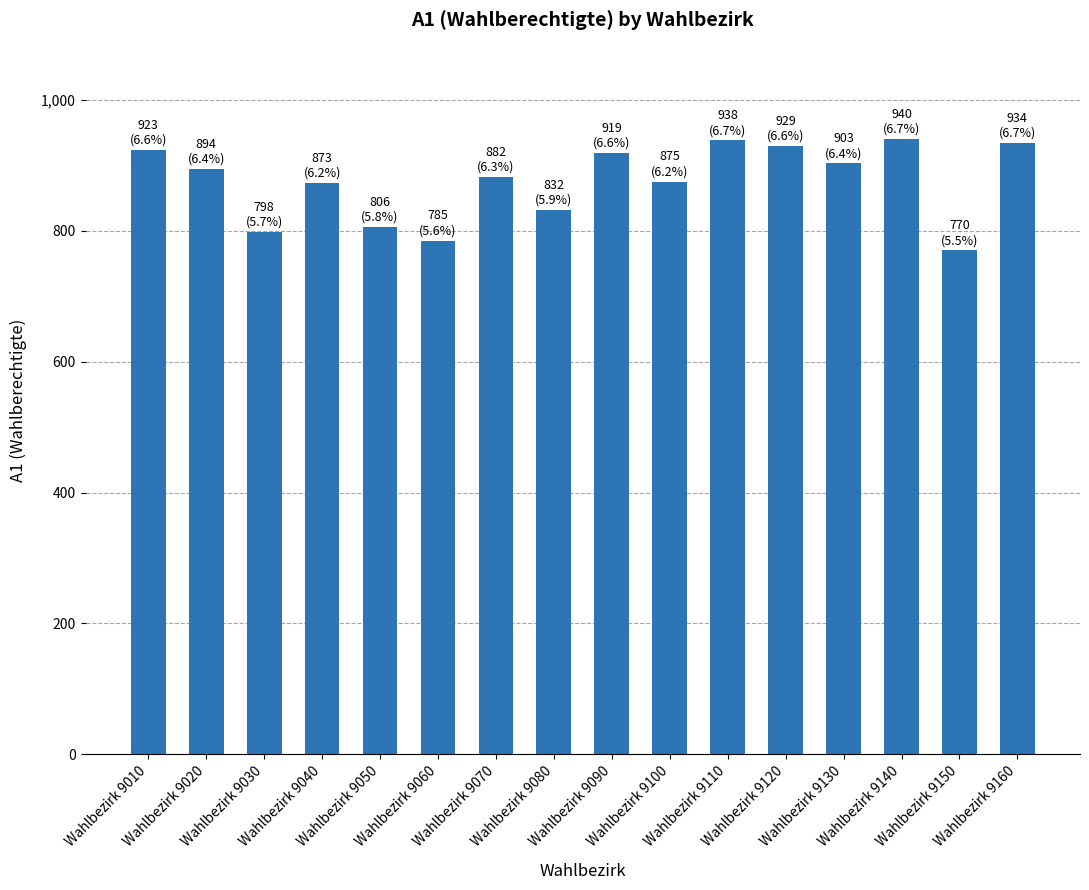

Which category has the lowest value across all series?

Wahlbezirk 9150